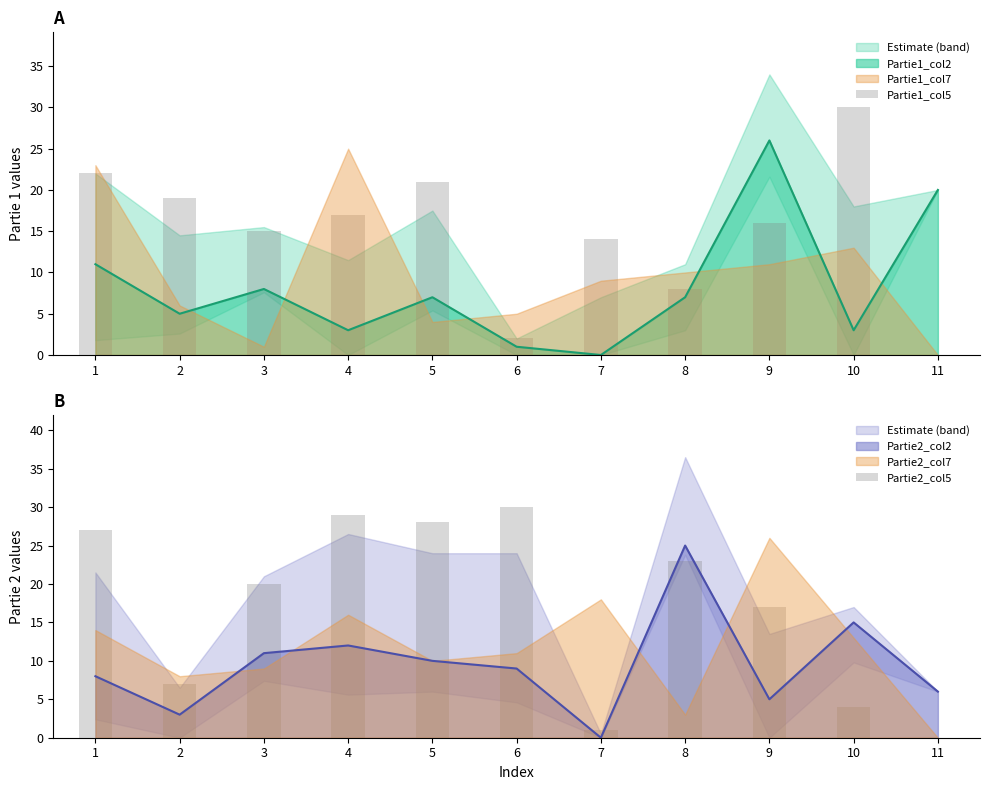

Which series has the largest total across all categories?

Partie2_col5